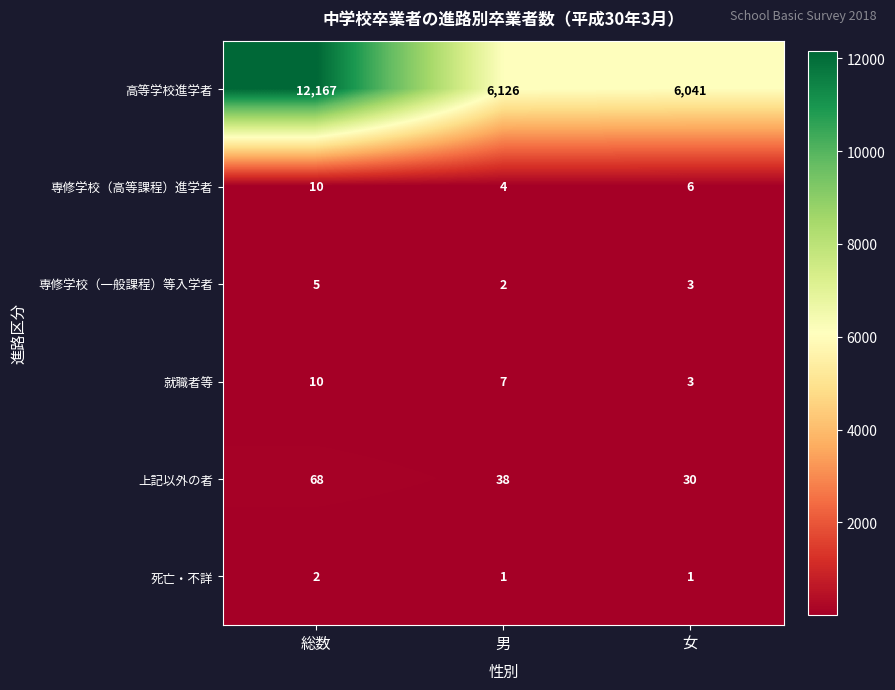

What is the sum of all 死亡・不詳 values?

4